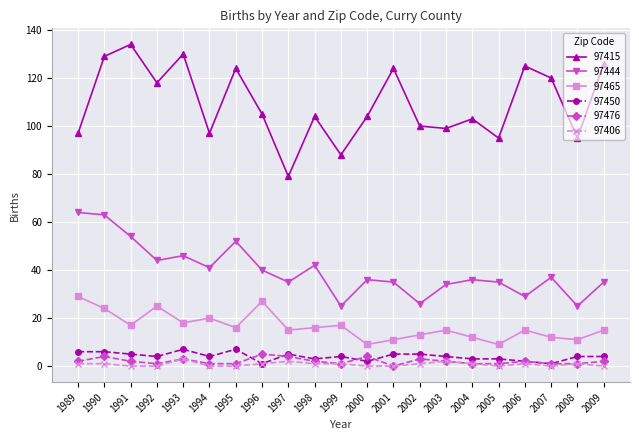

At which category does the chart reach its peak across all series?

1991